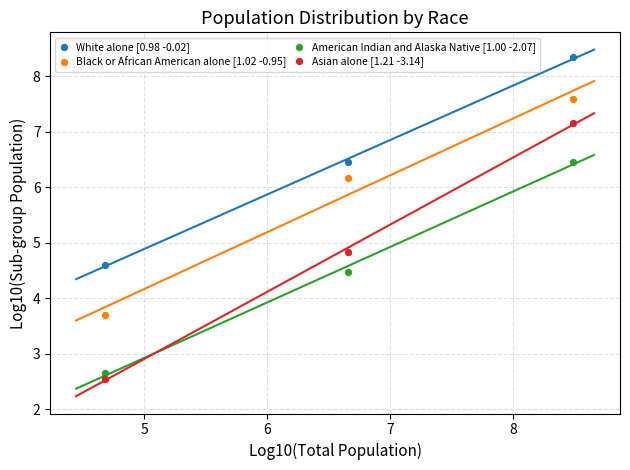

Which series contains the highest Y value?

White alone [0.98 -0.02]